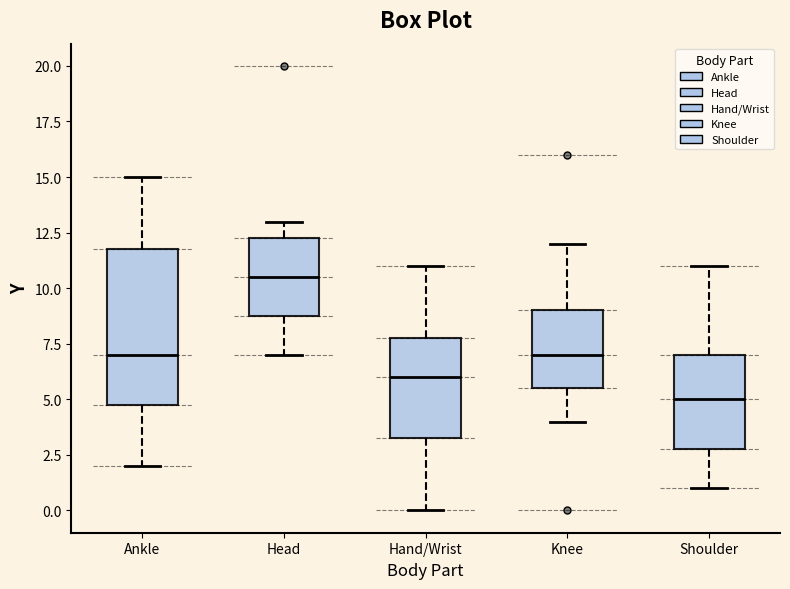

Which box is the tallest, from its lower edge to its upper edge?

Ankle